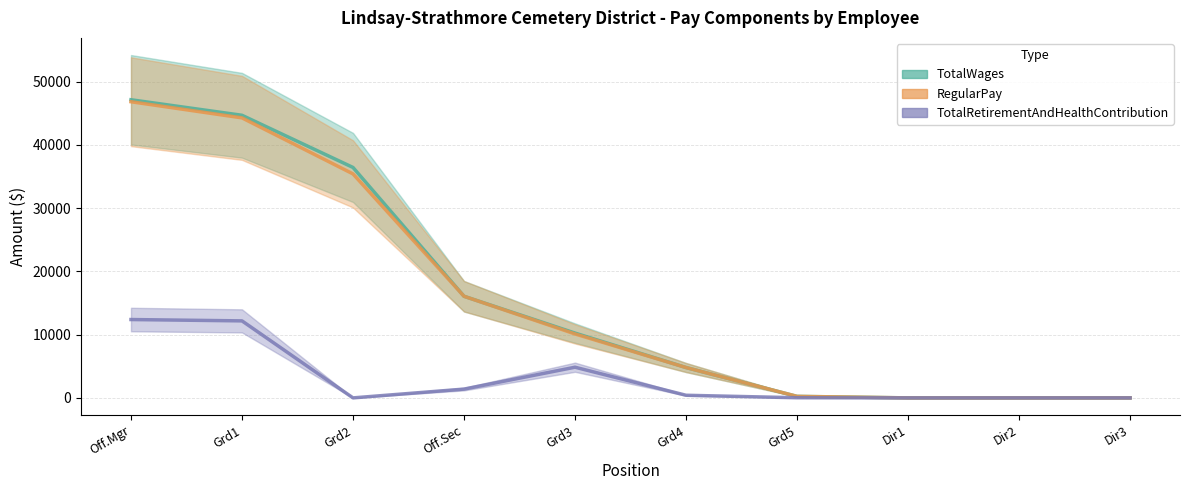

Count the number of data series in this chart.

3